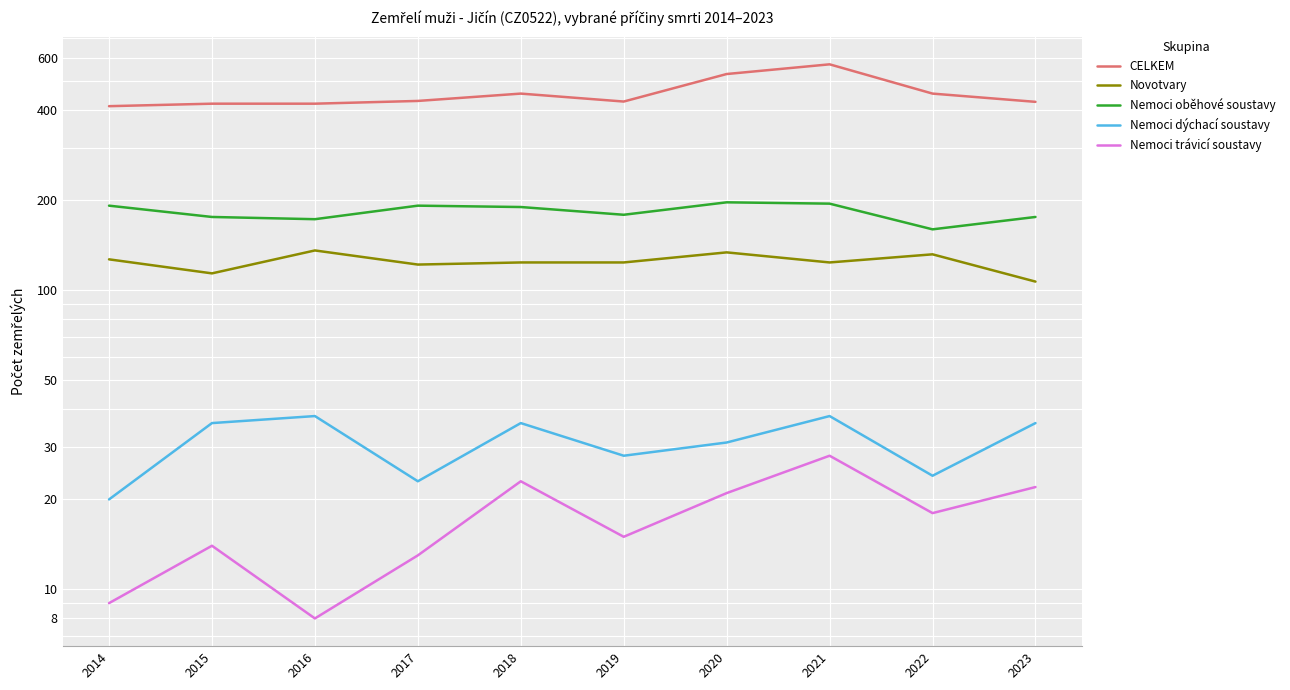

What is the sum of the Nemoci oběhové soustavy values at 2014 and 2023?

368